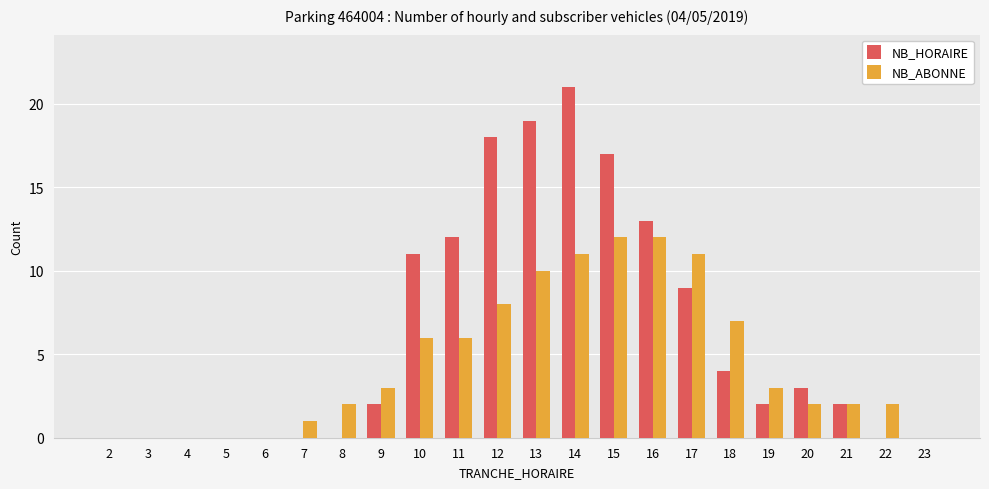

The NB_HORAIRE series shows 0 at 7. True or false?

True